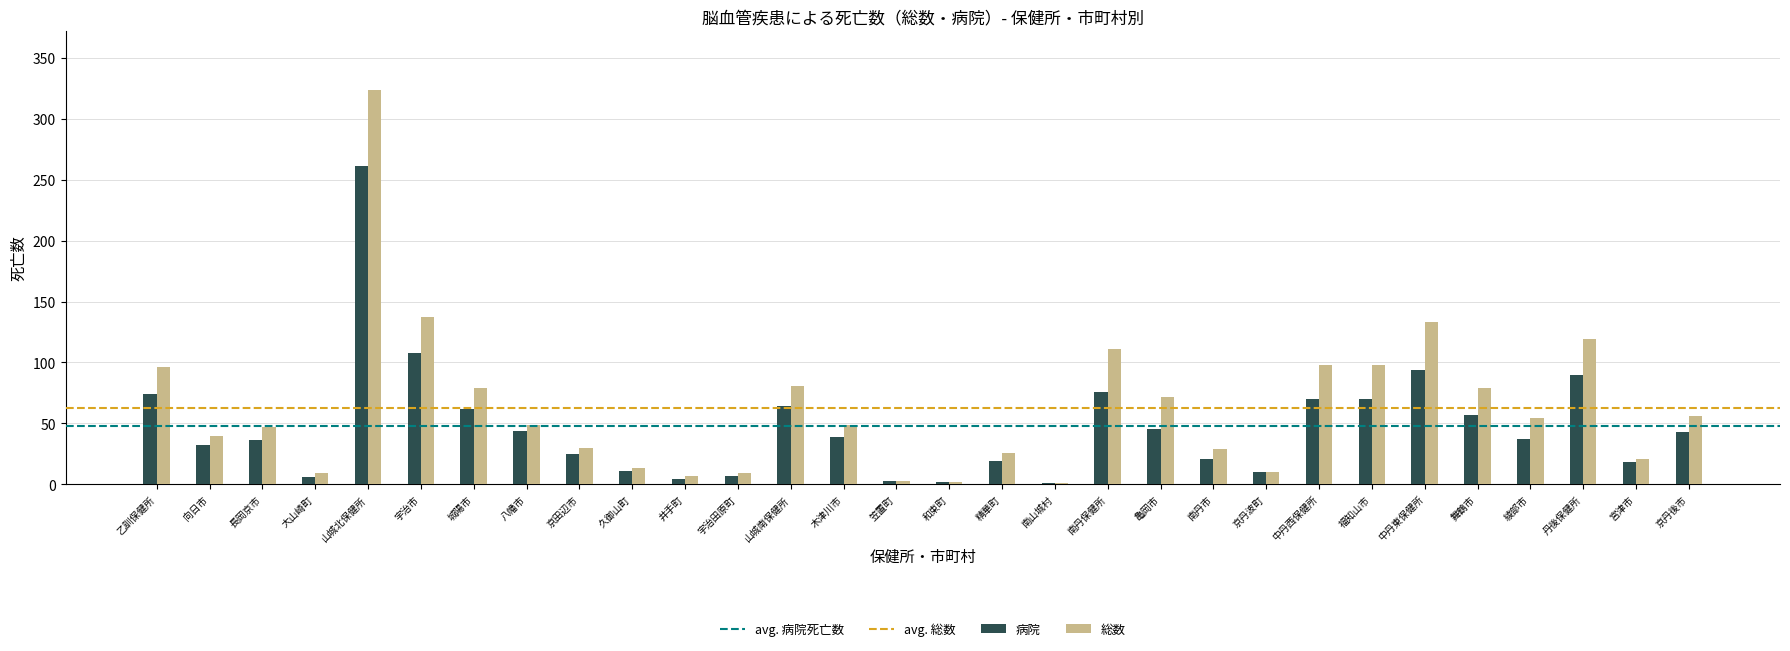

Between 京田辺市 and 亀岡市, which series saw the biggest shift?

総数